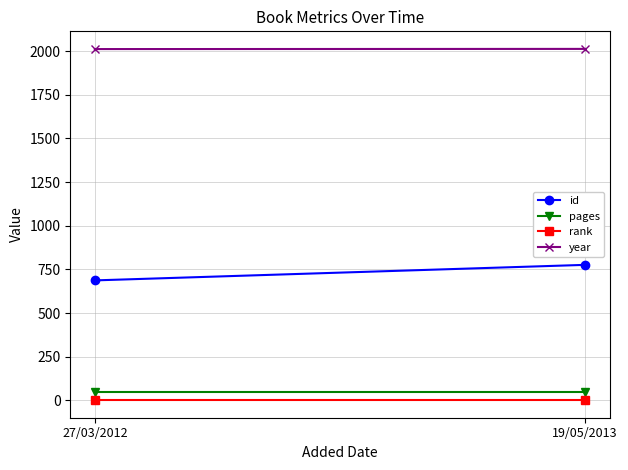

What is the approximate value of year at 19/05/2013?

2013